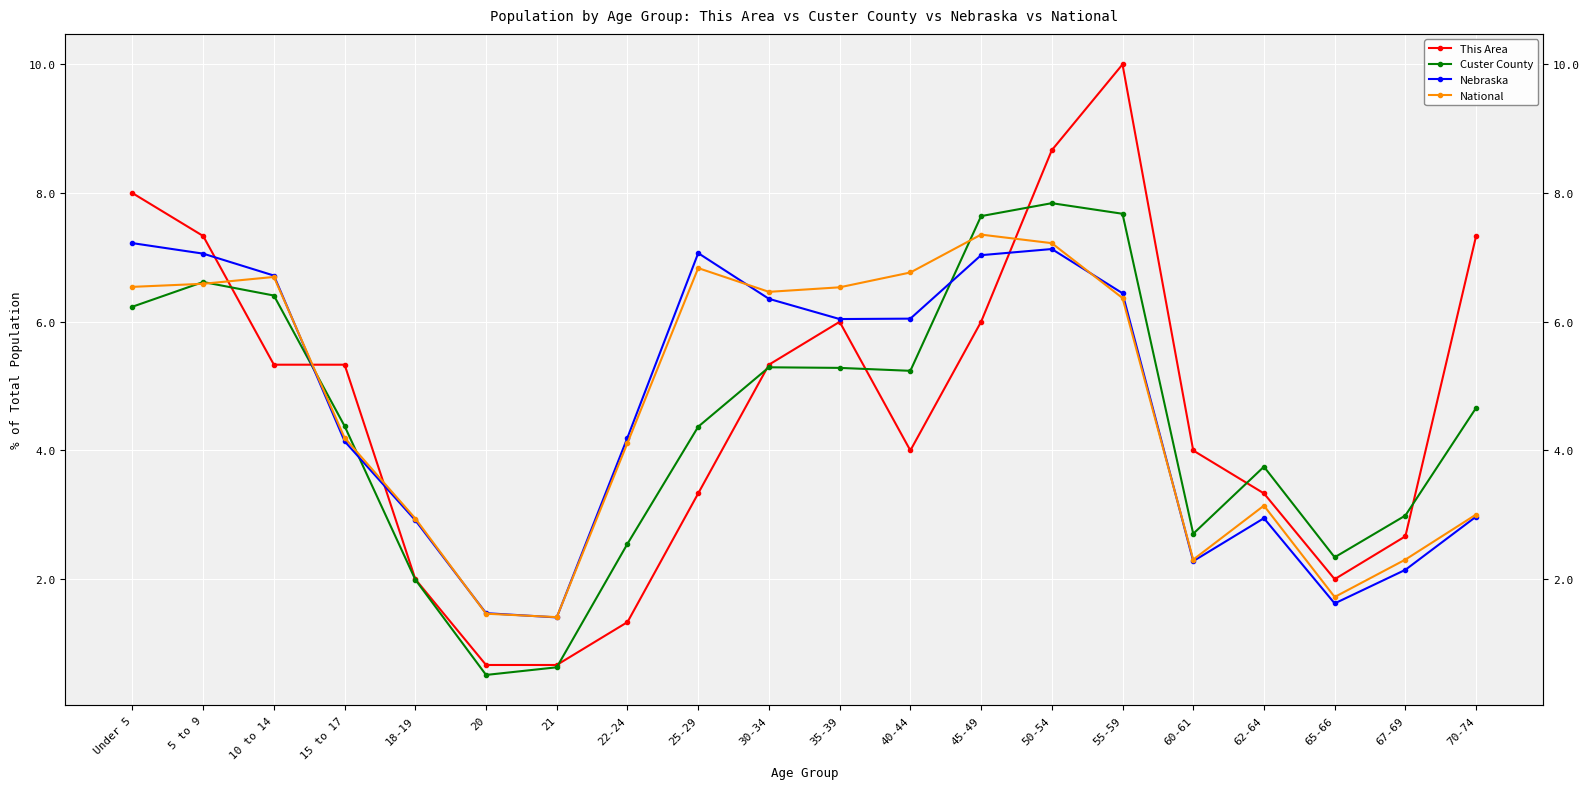

At how many categories does at least one series exceed 3?

15